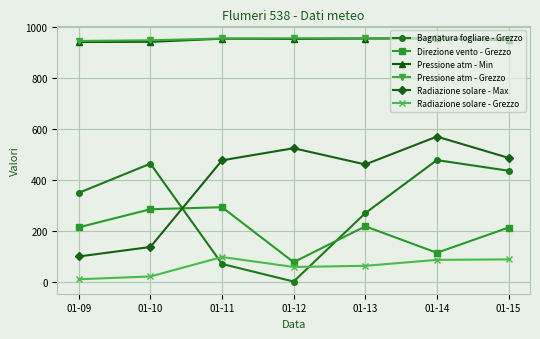

What is the total value across all series at 01-10?

2792.0